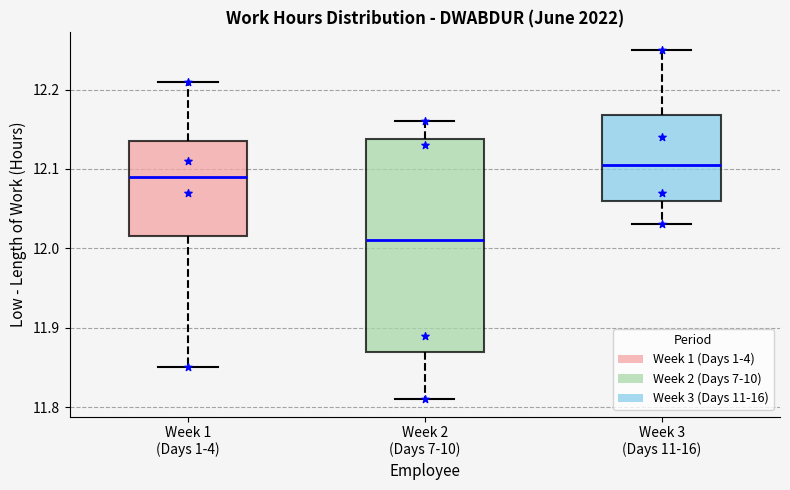

Reading left to right, transcribe this box plot: for each box, give where its median line is, the range the box spans, and where its two whiskers end, as read against the y-axis. The values are not printed on the chart, so give them approximately, as read against the axis.

Week 1 (Days 1-4): median 12.09, box 12.02 to 12.14, whiskers 11.85 to 12.21
Week 2 (Days 7-10): median 12.01, box 11.87 to 12.14, whiskers 11.81 to 12.16
Week 3 (Days 11-16): median 12.11, box 12.06 to 12.17, whiskers 12.03 to 12.25